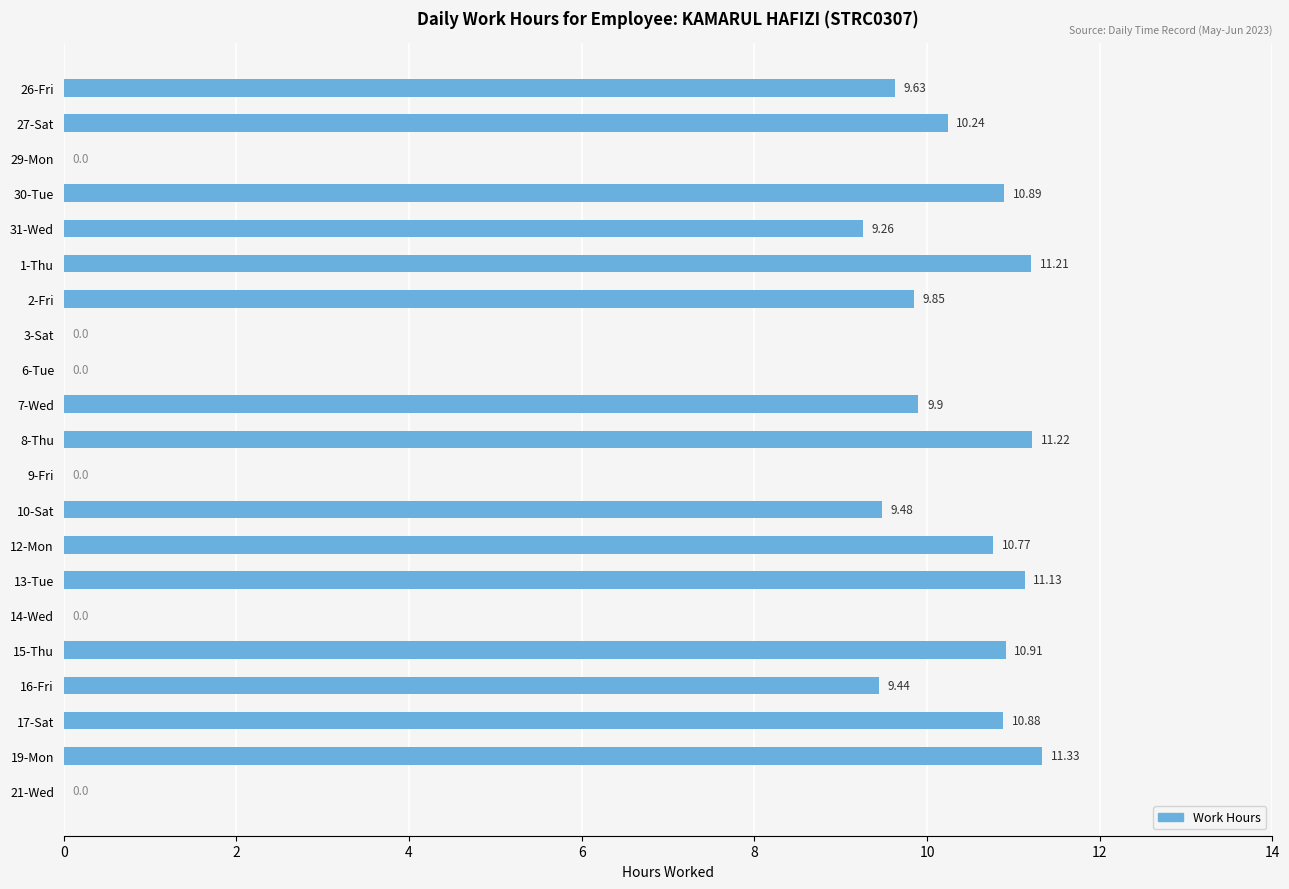

Where is the data nearest to the value 5?

31-Wed